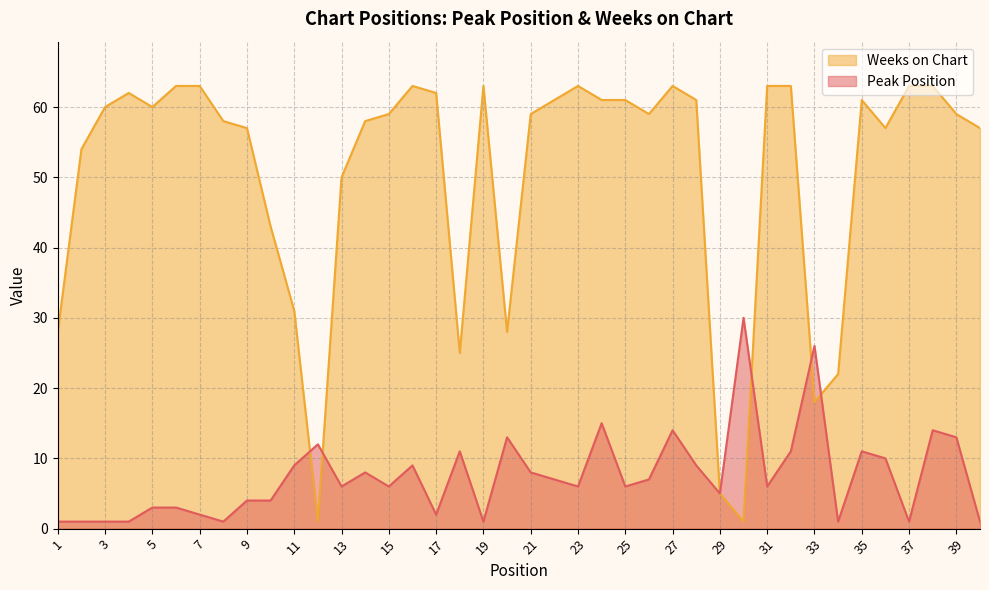

What is the total value across all series at 36?

67